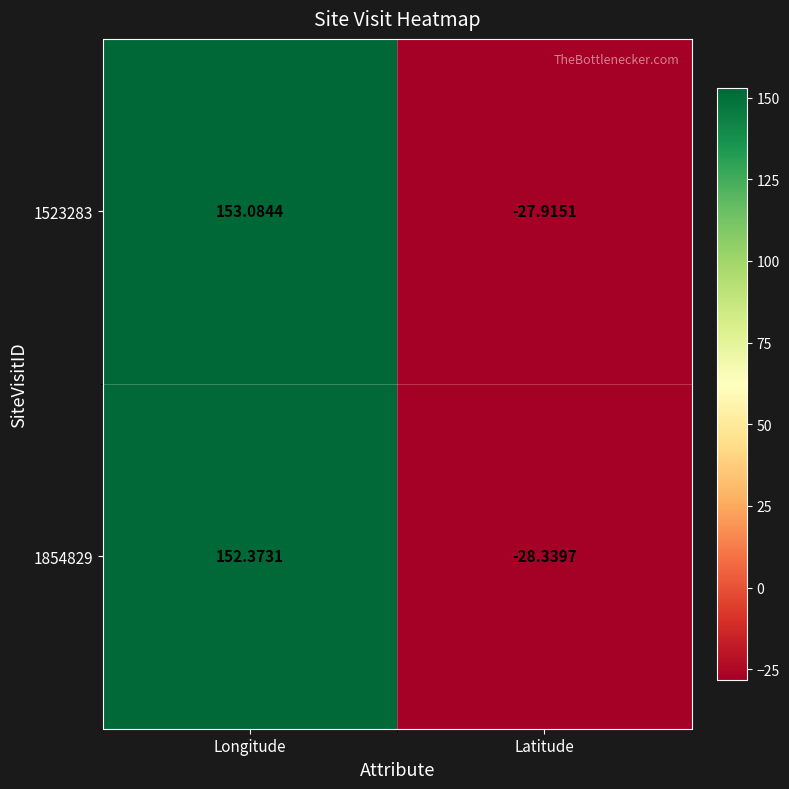

How many data points does each series have?

2